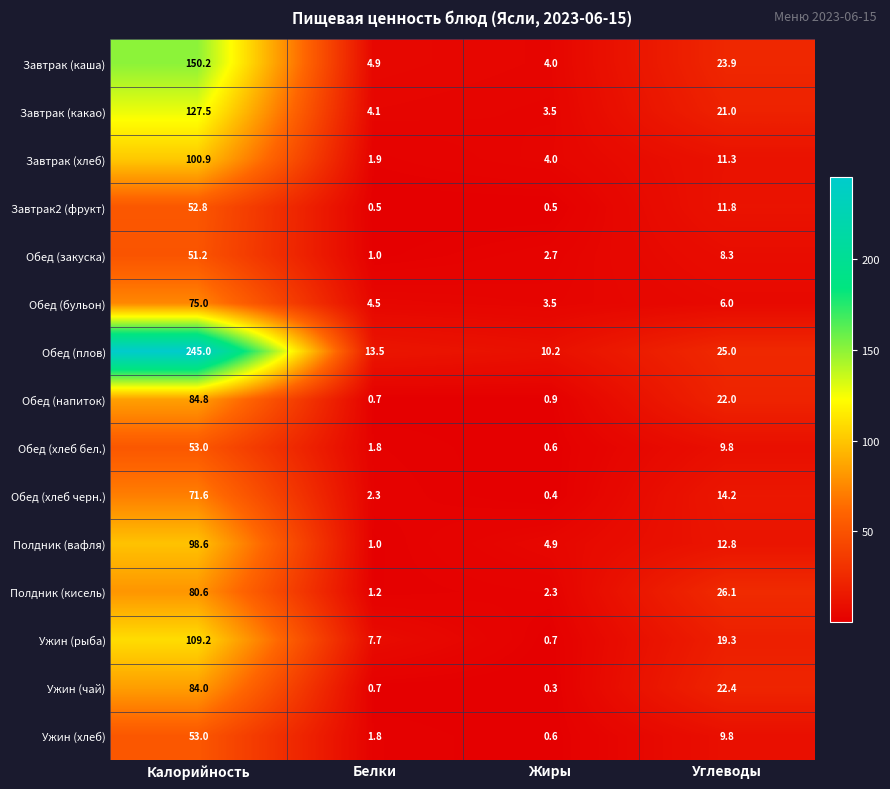

At which category is the sum across all series the highest?

Калорийность